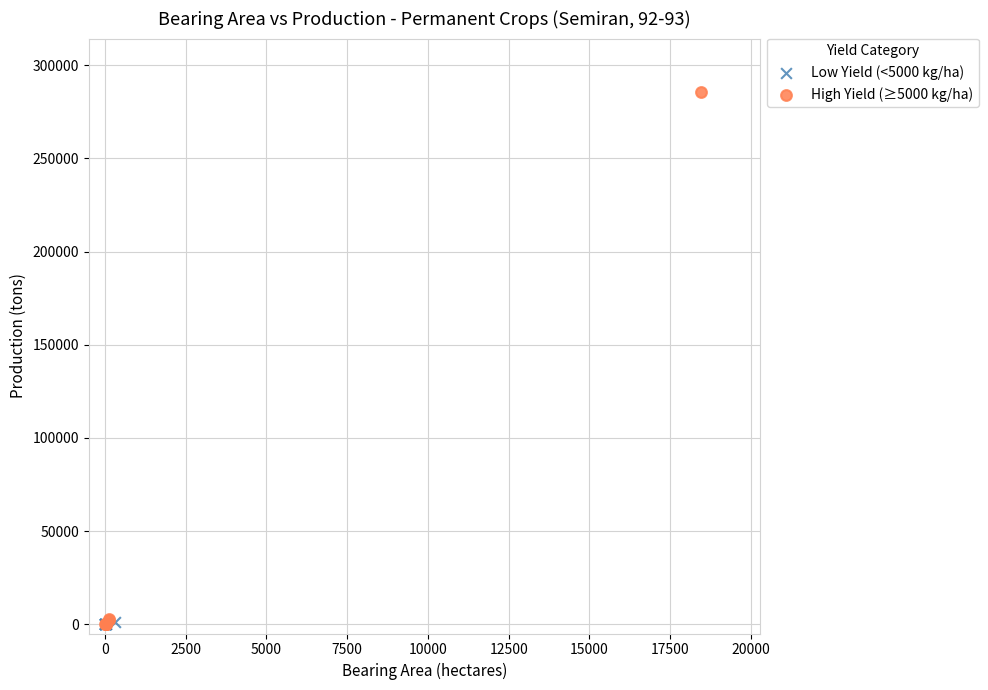

Which series has the largest Y range (max minus min)?

High Yield (≥5000 kg/ha)